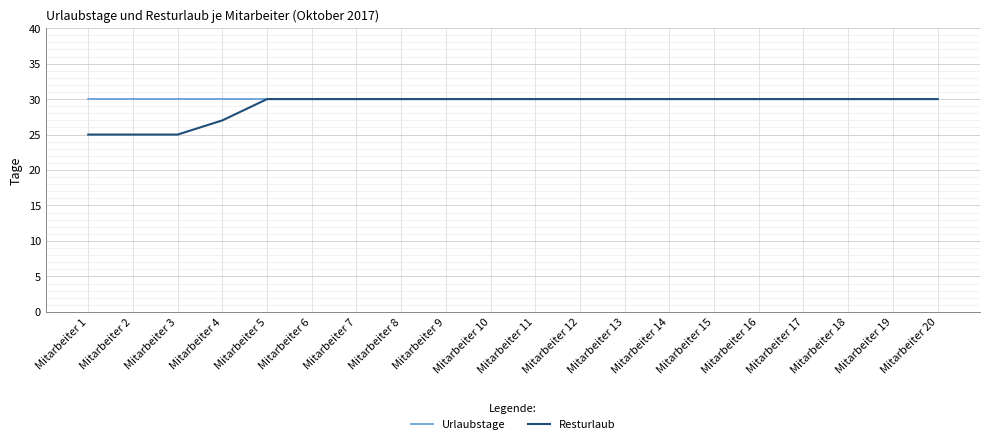

What is the greatest value displayed?

30